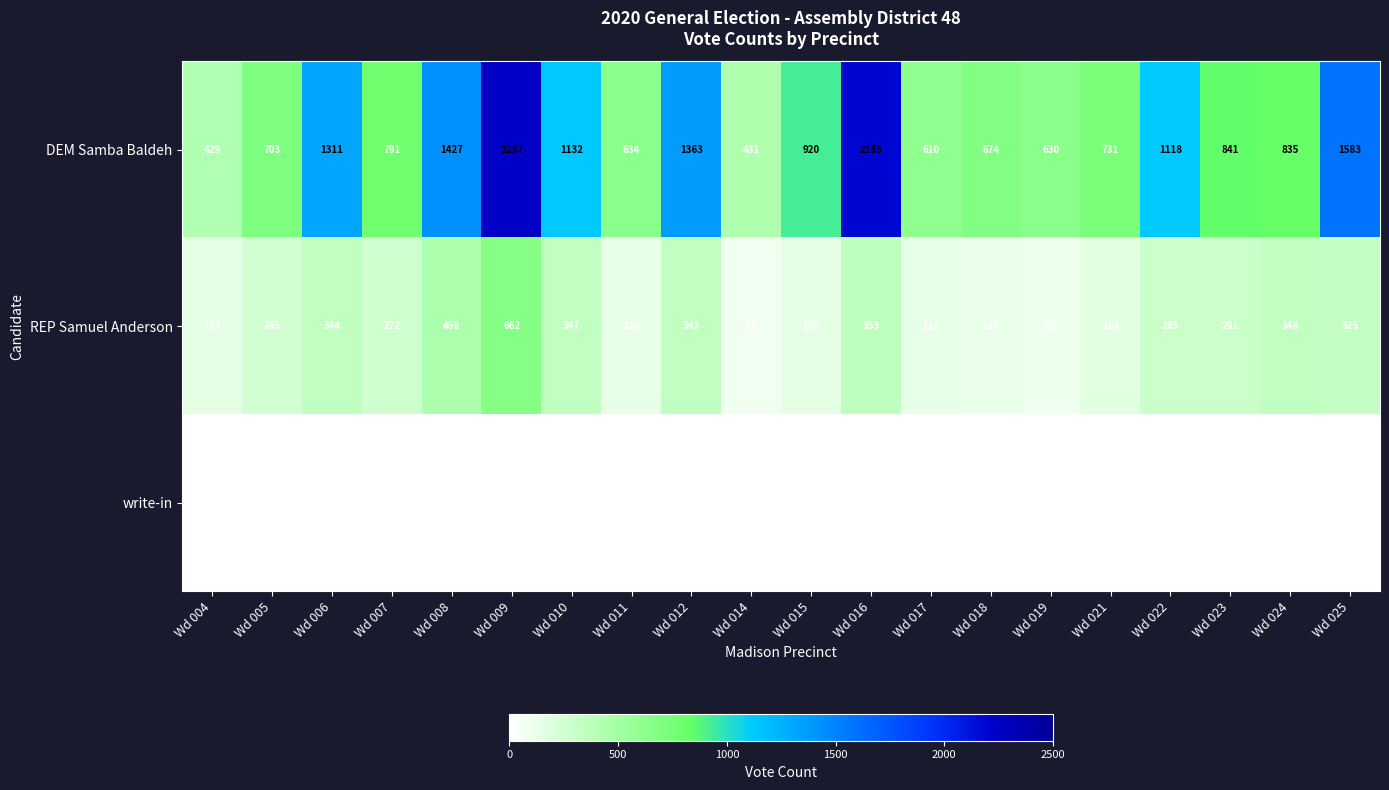

What is the difference between the DEM Samba Baldeh values at Wd 018 and Wd 004?

245